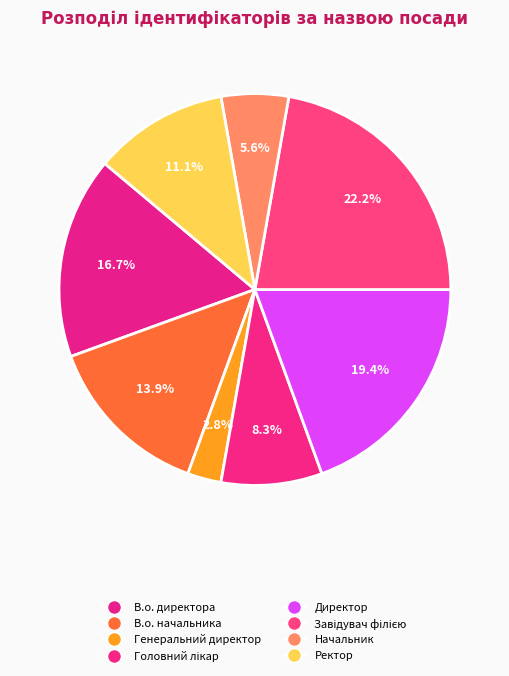

Which slice is the smallest?

Генеральний директор